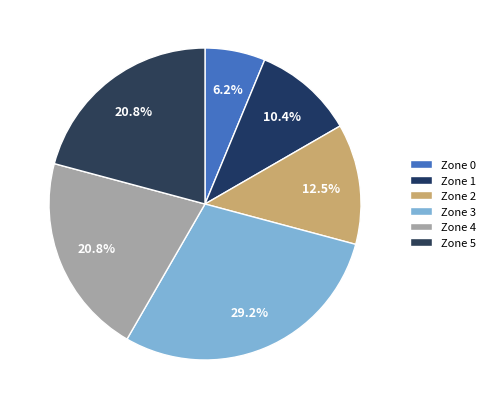

Does Zone 0 account for over 50% of the chart?

No